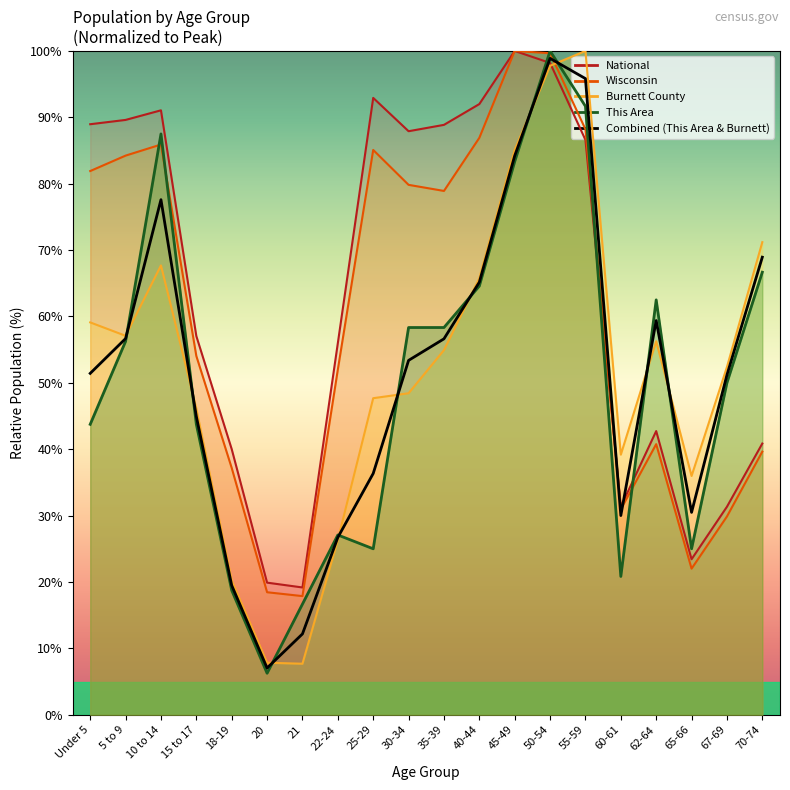

How many interior local peaks (higher than both neighbors) does the data have?

3